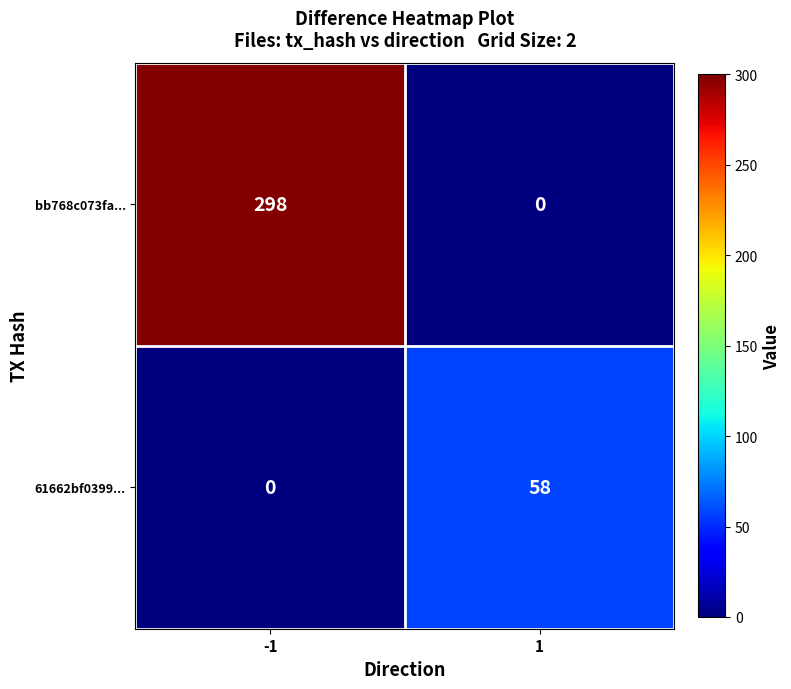

What is the difference between the maximum and minimum values in the bb768c073fa... series?

298